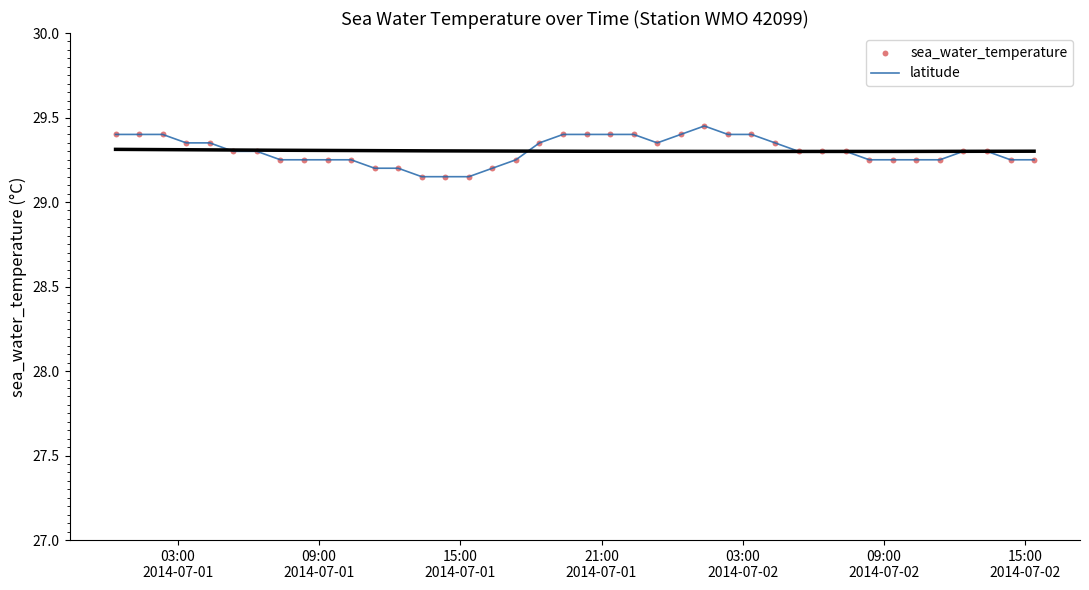

Which series contains the lowest Y value?

latitude